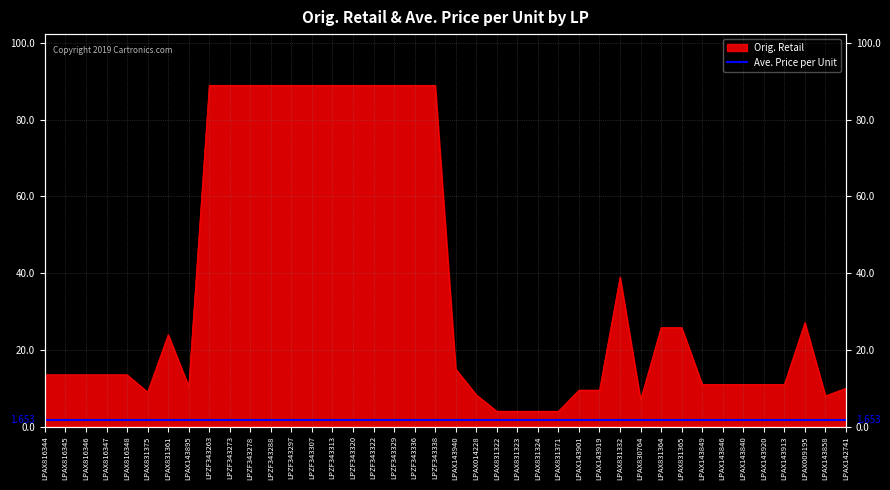

The value at LPAX816344 is 13.5. True or false?

True